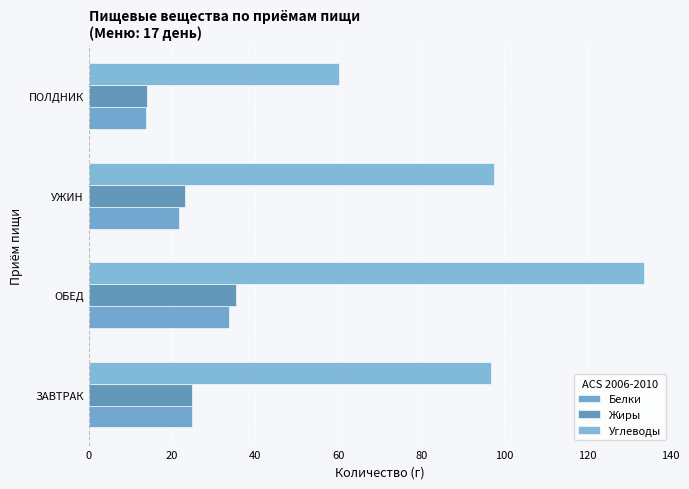

How many data points in Белки are above 24?

2